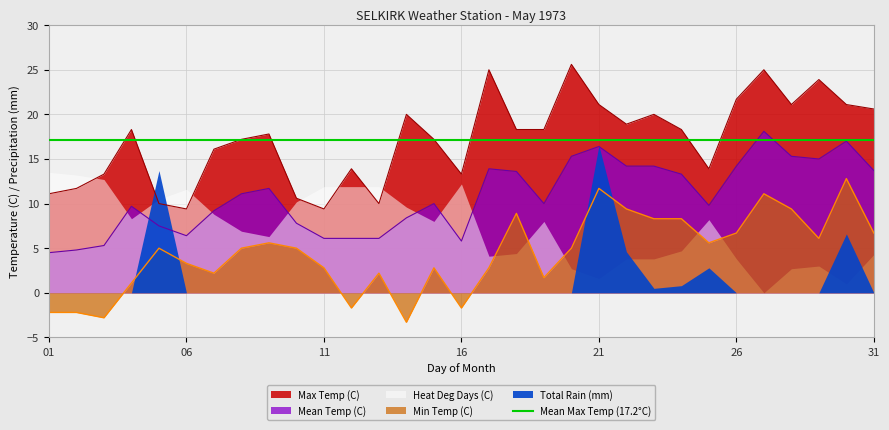

How many interior local valleys does the Max Temp (C) series have?

7